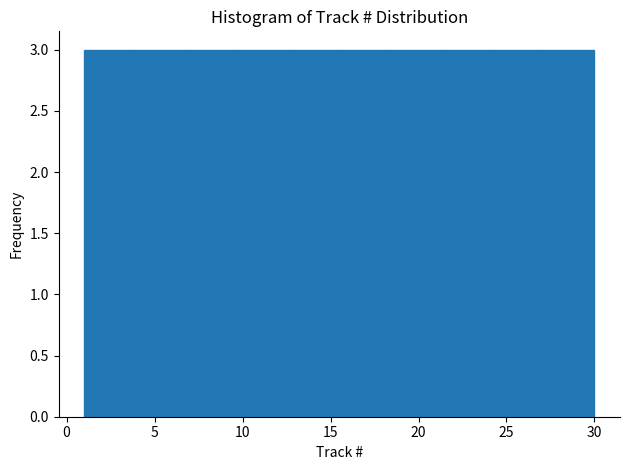

Reading left to right, transcribe this chart: for each bar, give the range it covers on the x-axis and its height. Neither the bar edges nor the heights are printed on the chart, so give them approximately, as read against the axes.

1.0 to 3.9: 3
3.9 to 6.8: 3
6.8 to 9.7: 3
9.7 to 12.6: 3
12.6 to 15.5: 3
15.5 to 18.4: 3
18.4 to 21.3: 3
21.3 to 24.2: 3
24.2 to 27.1: 3
27.1 to 30.0: 3